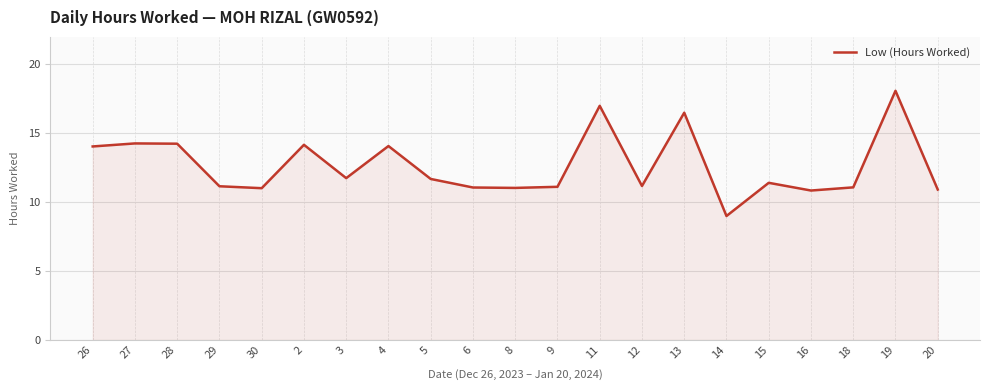

What is the minimum value shown in the chart?

9.0